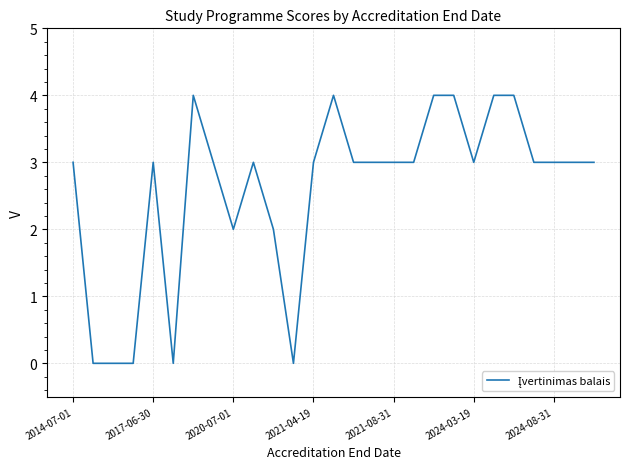

How many lines are shown in the chart?

1